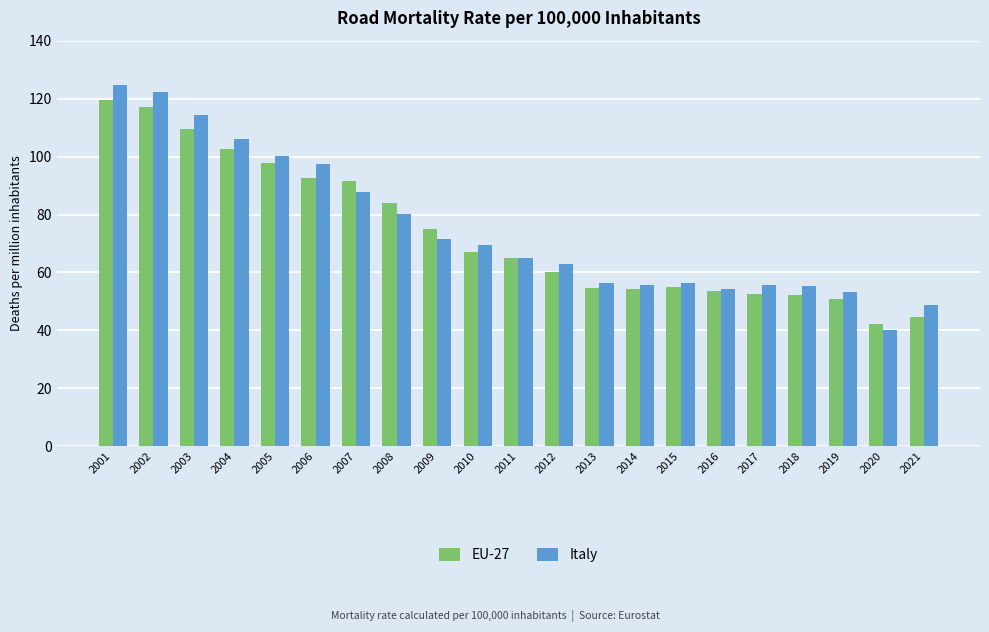

The Italy series shows 97.5 at 2006. True or false?

True